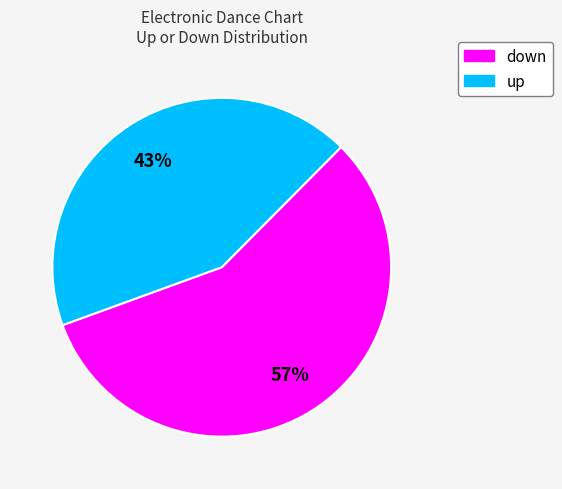

Which category has the biggest portion of the pie?

down